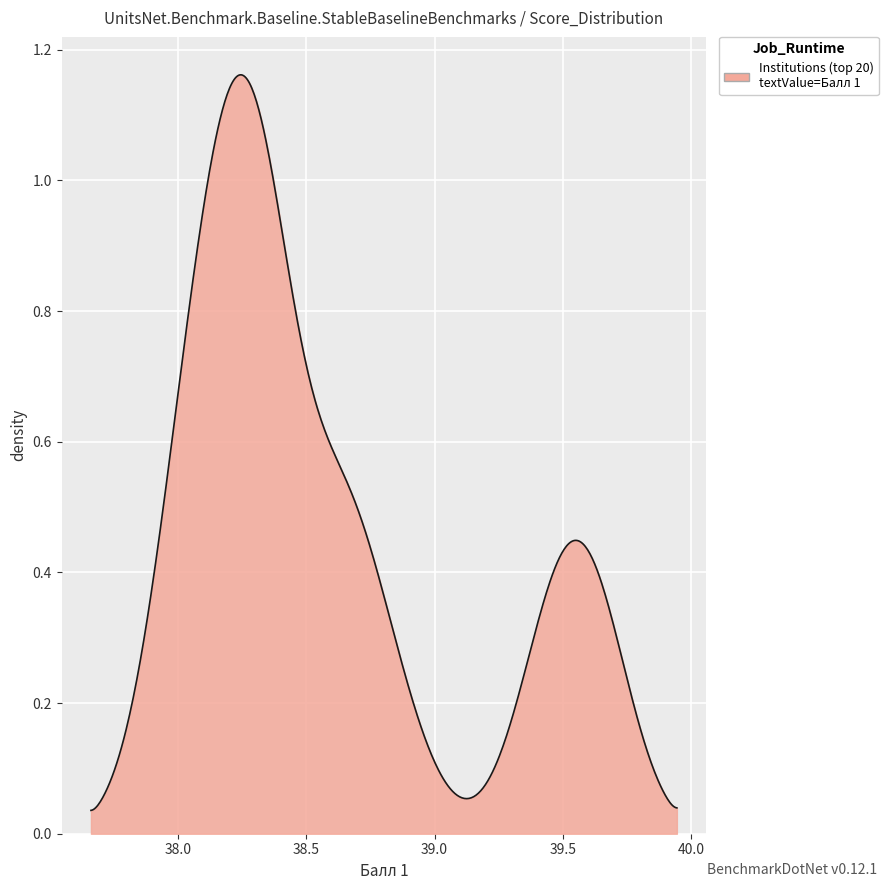

Does the chart display data point markers on the line(s)?

No